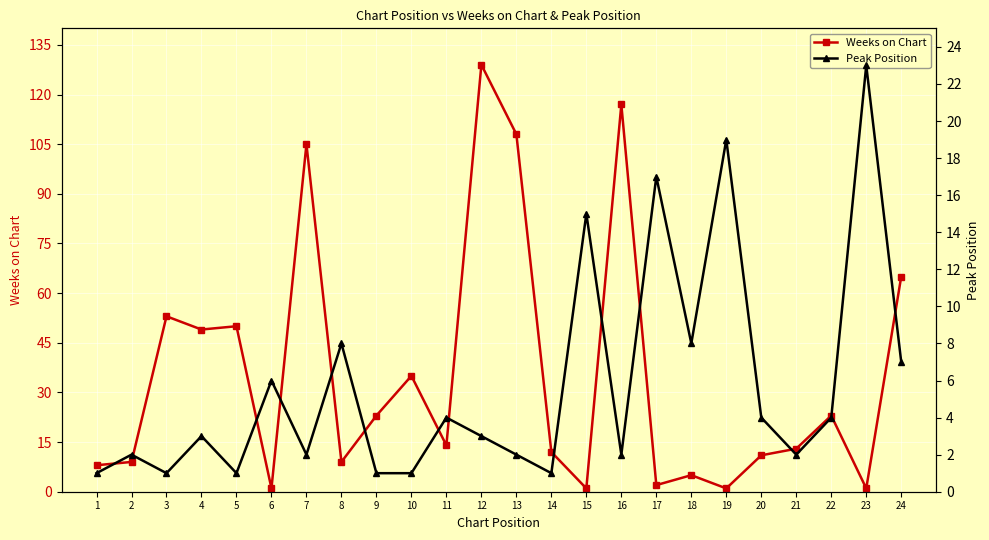

At which category is the sum across all series the highest?

12